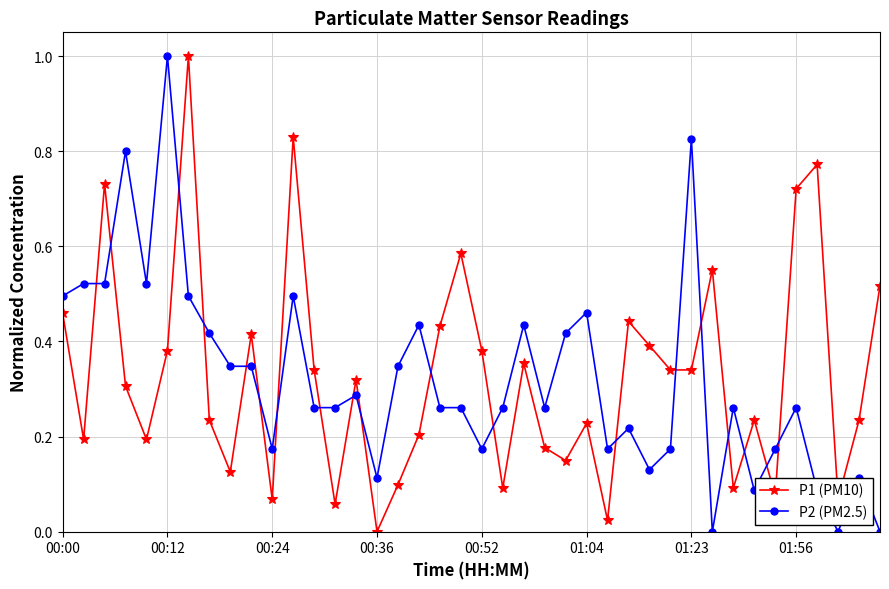

True or false: P1 (PM10) has more than 1 points higher than both neighbors.

True